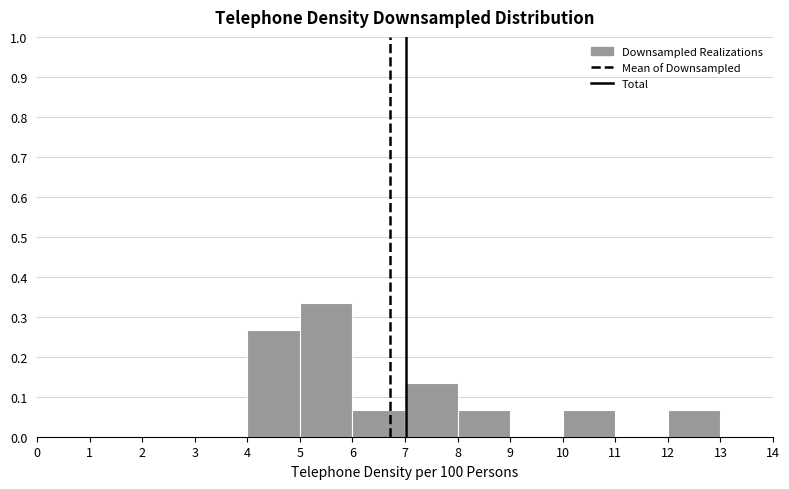

Reading left to right, transcribe this chart: for each bar, give the range it covers on the x-axis and its height. The values are not printed on the chart, so give them approximately, as read against the axis.

0 to 1: 0
1 to 2: 0
2 to 3: 0
3 to 4: 0
4 to 5: 0.27
5 to 6: 0.33
6 to 7: 0.07
7 to 8: 0.13
8 to 9: 0.07
9 to 10: 0
10 to 11: 0.07
11 to 12: 0
12 to 13: 0.07